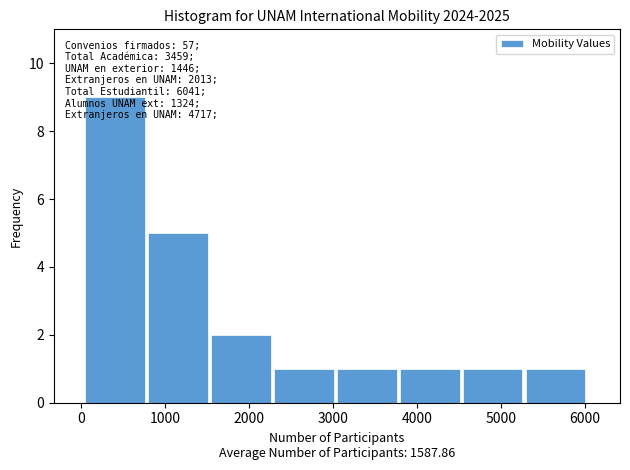

Which range on the x-axis has the tallest bar?

0 to 800